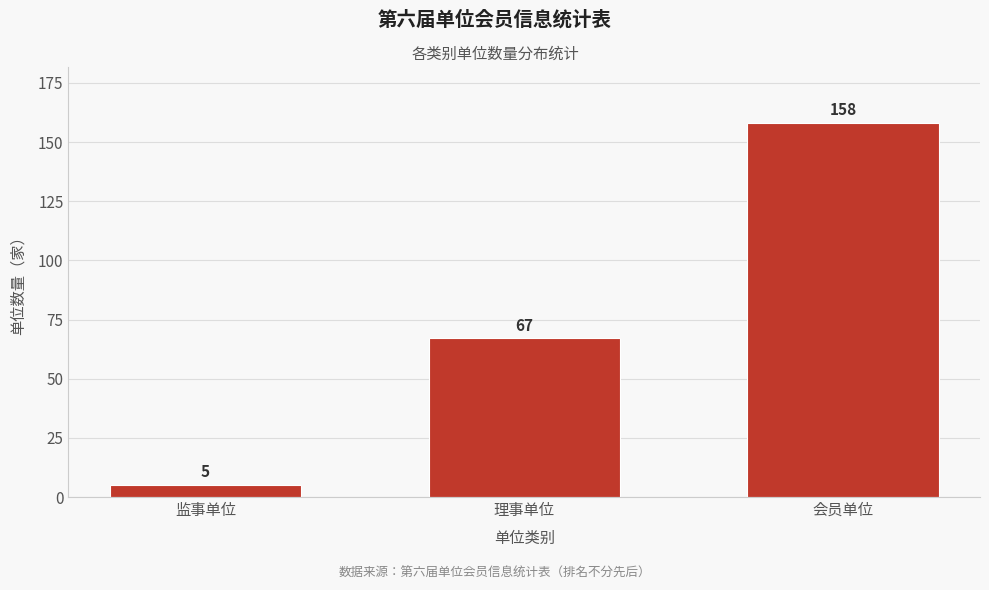

Reading left to right, list all the values displayed in this chart.

监事单位=5	理事单位=67	会员单位=158